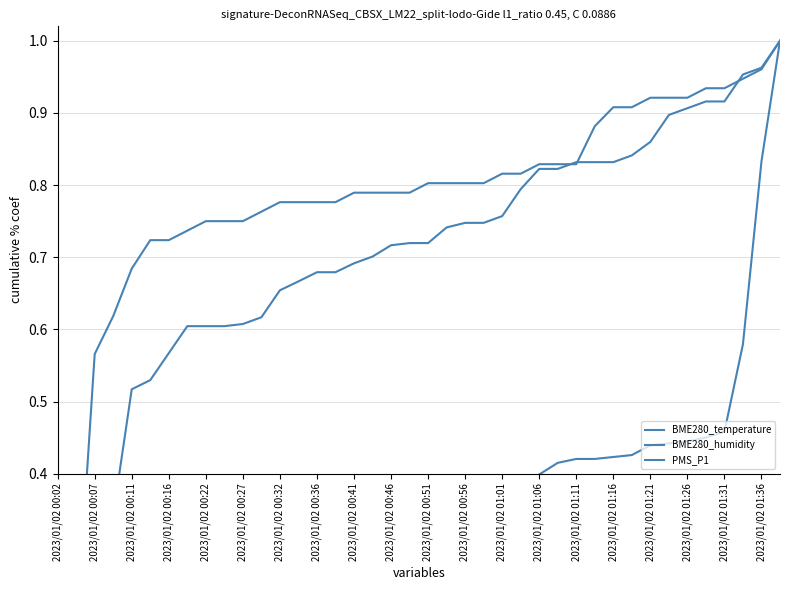

At which category is the sum across all series the highest?

39